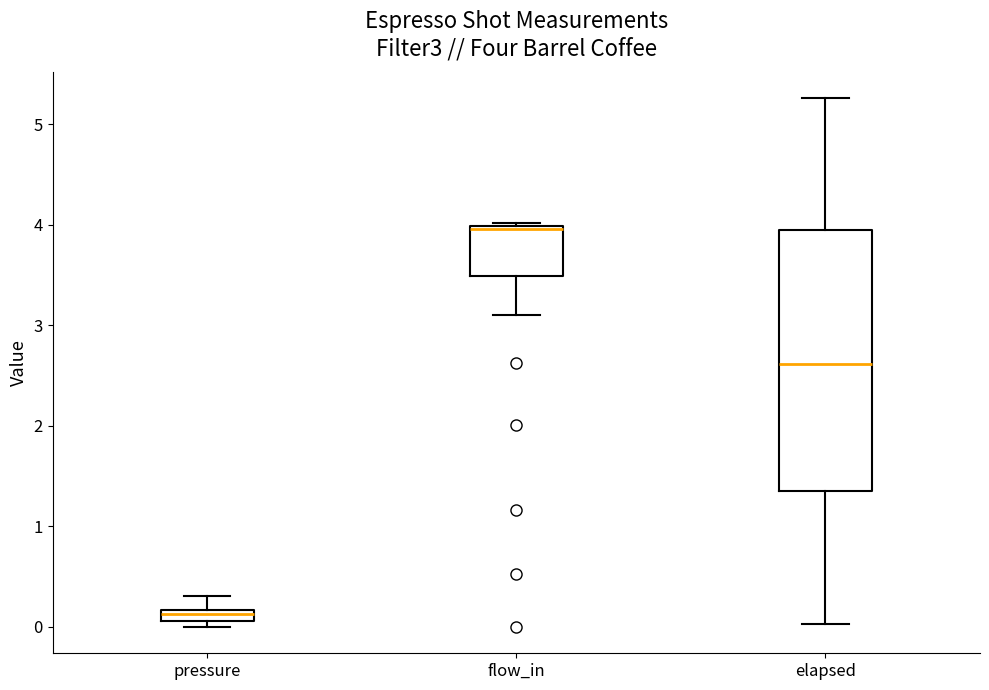

Which box's median line is the highest?

flow_in